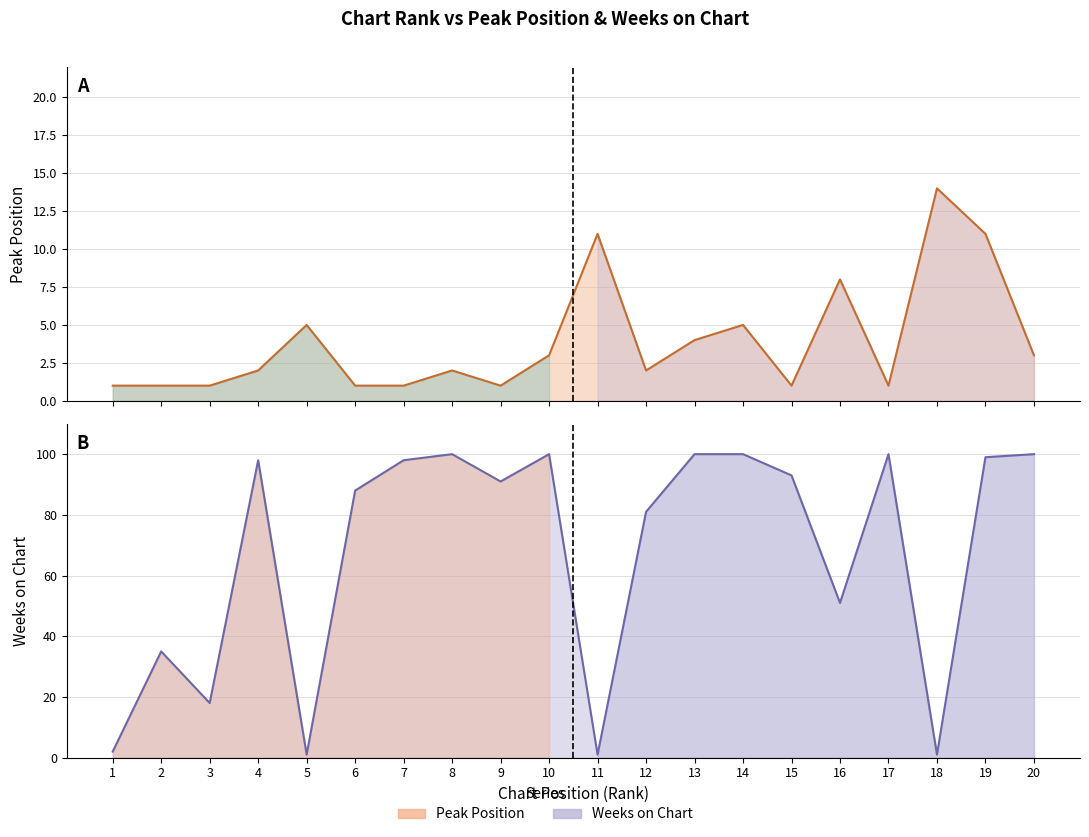

What is the average value of the Weeks on Chart series?

68